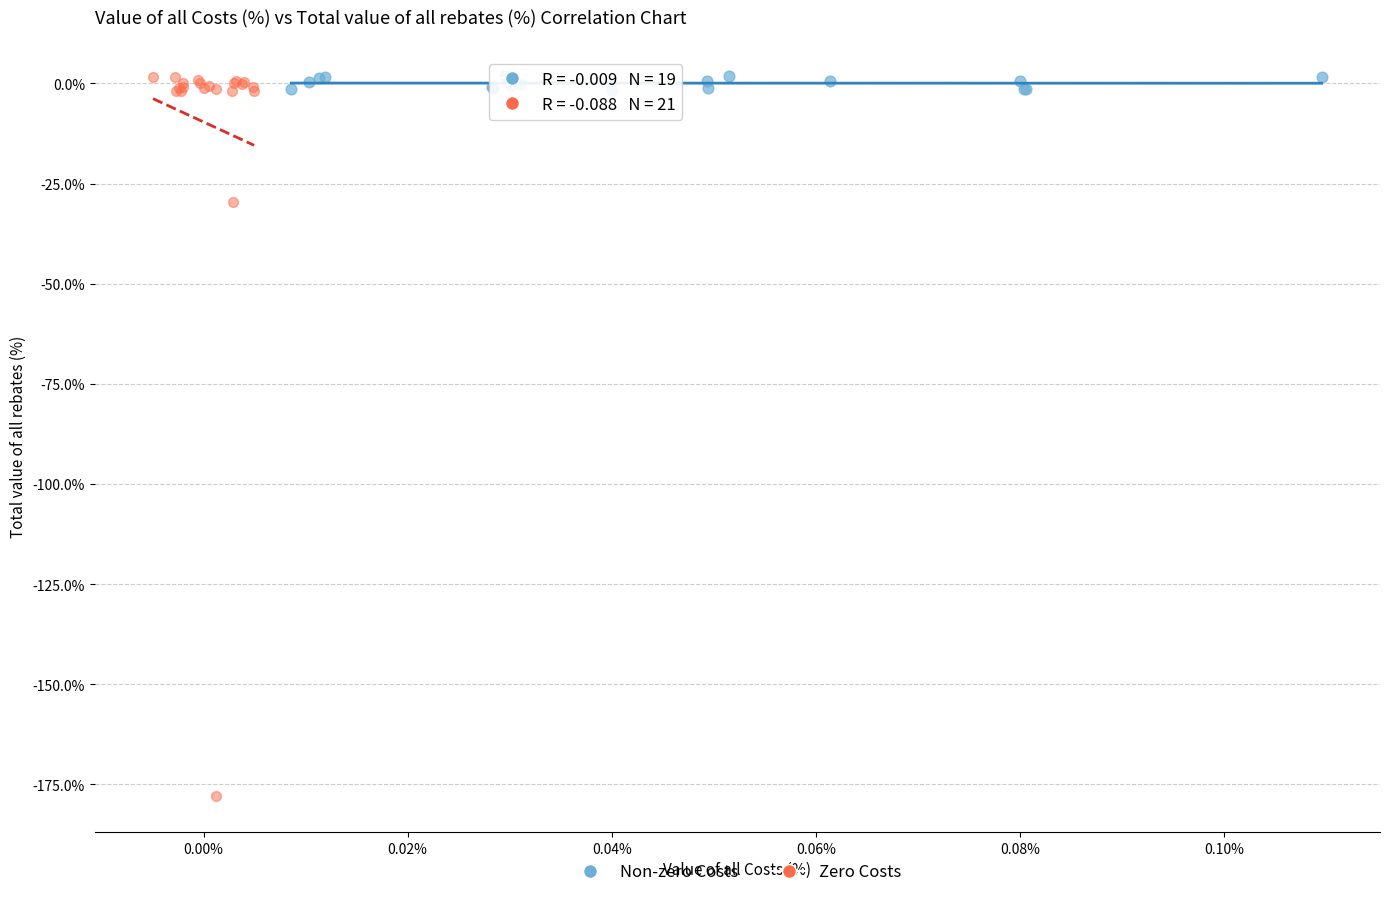

Which series contains the lowest Y value?

Zero Costs